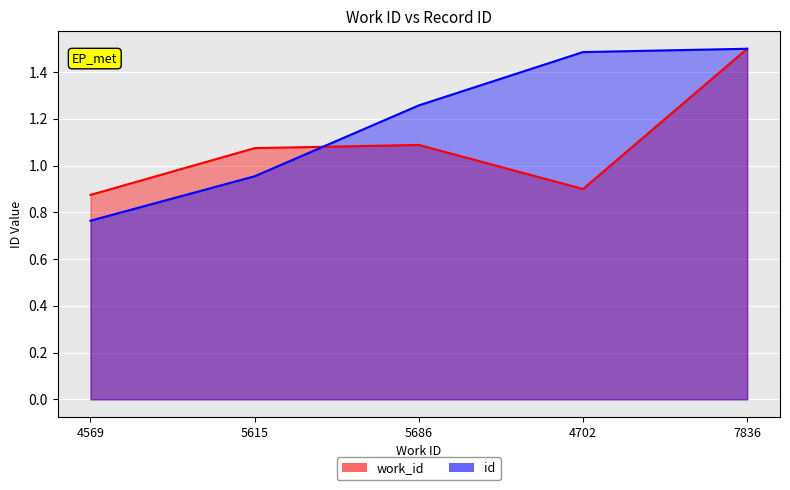

At which category is the sum across all series the highest?

7836